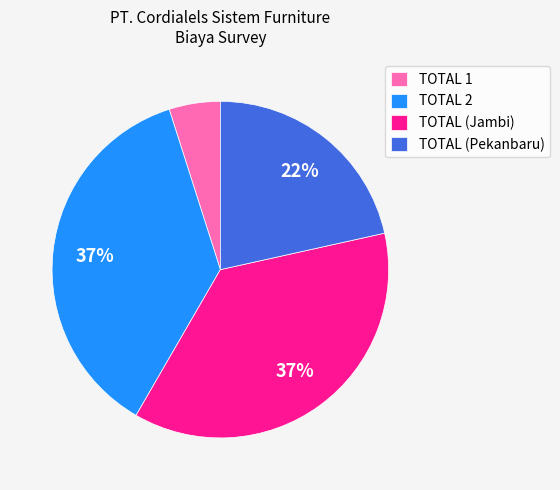

Combined, do TOTAL 1 and TOTAL (Jambi) account for over 50%?

No